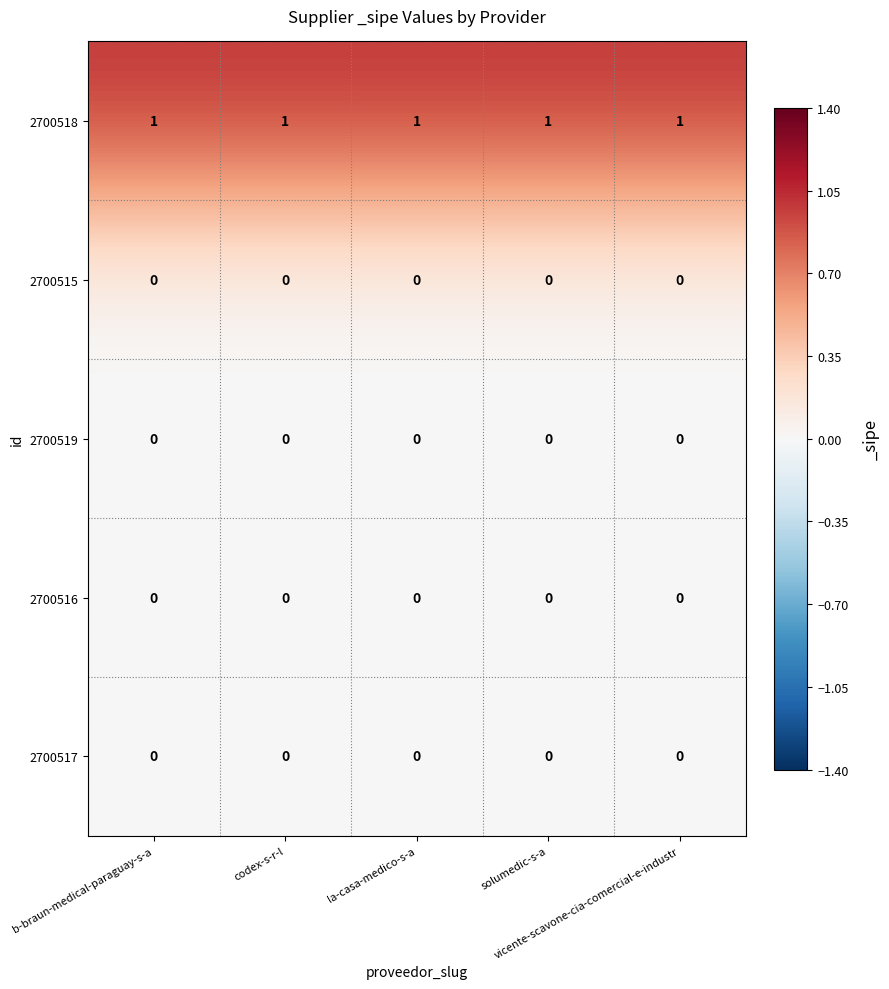

Which series has the largest total across all categories?

2700518